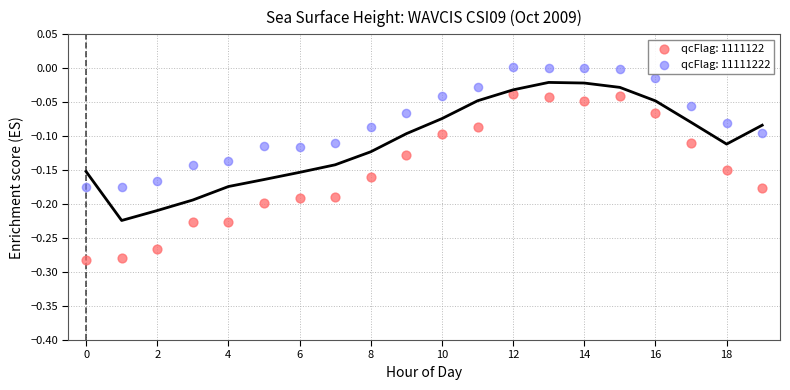

Which series has the largest Y range (max minus min)?

qcFlag: 1111122